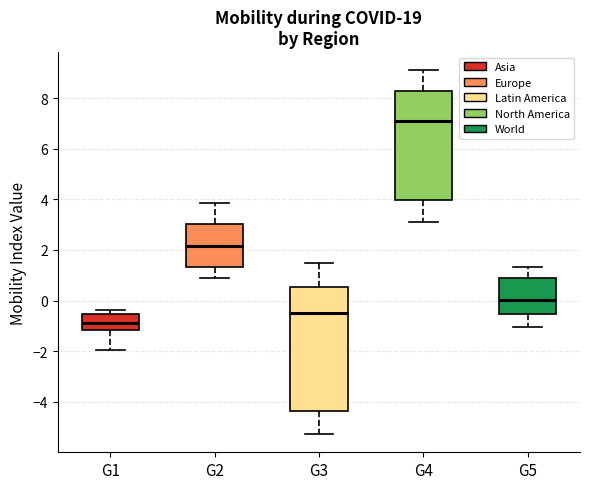

Which box is the tallest, from its lower edge to its upper edge?

G3